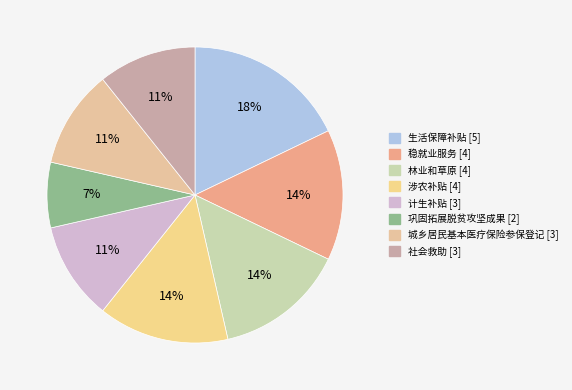

To the nearest percent, what portion does 城乡居民基本医疗保险参保登记 represent?

11%